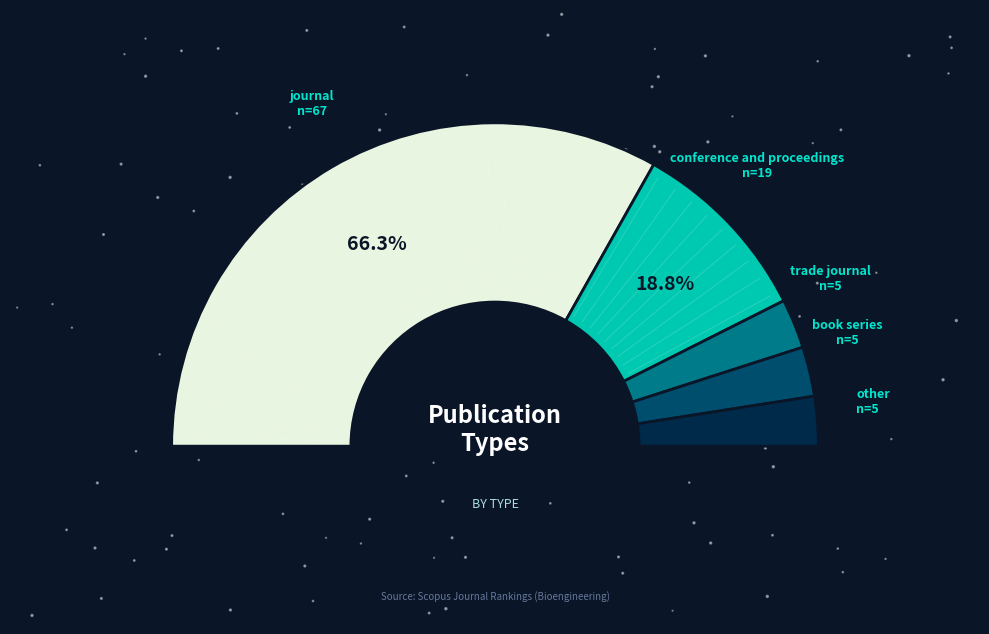

What percentage do book series and journal together represent?

71.3%